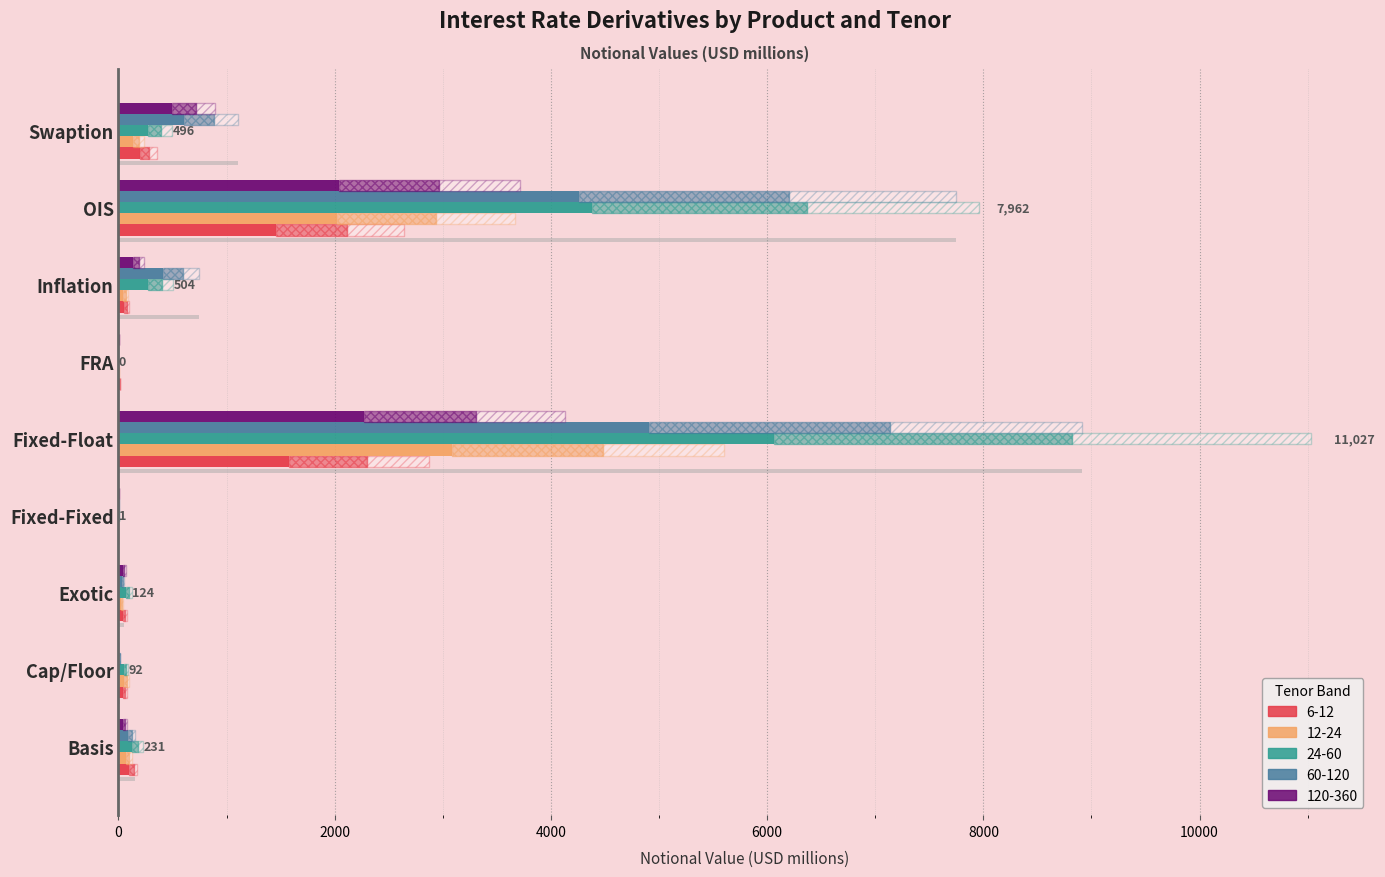

At which label does 12-24 reach its minimum?

Fixed-Fixed